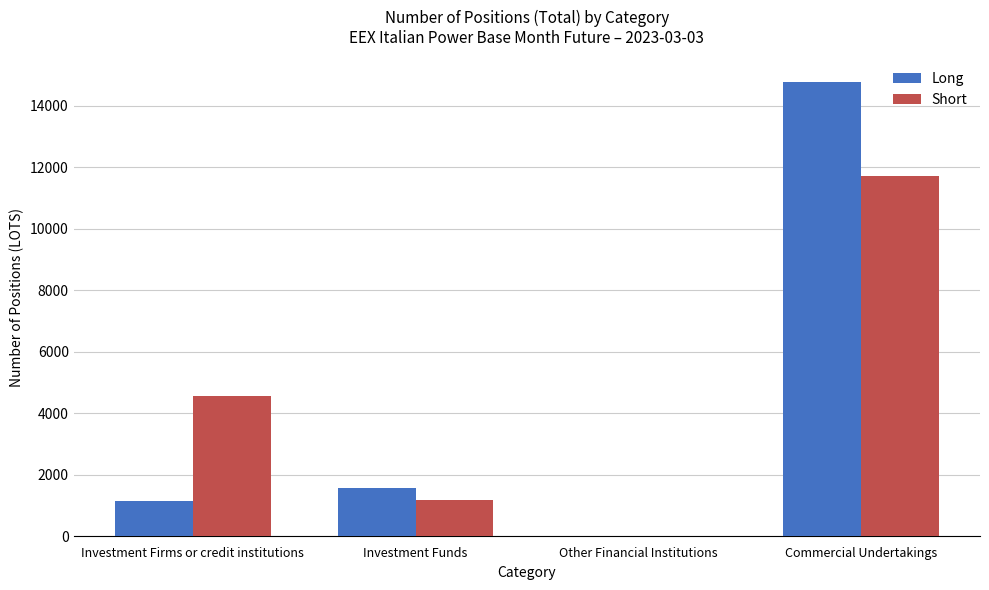

Which label corresponds to the largest value in the chart?

Commercial Undertakings